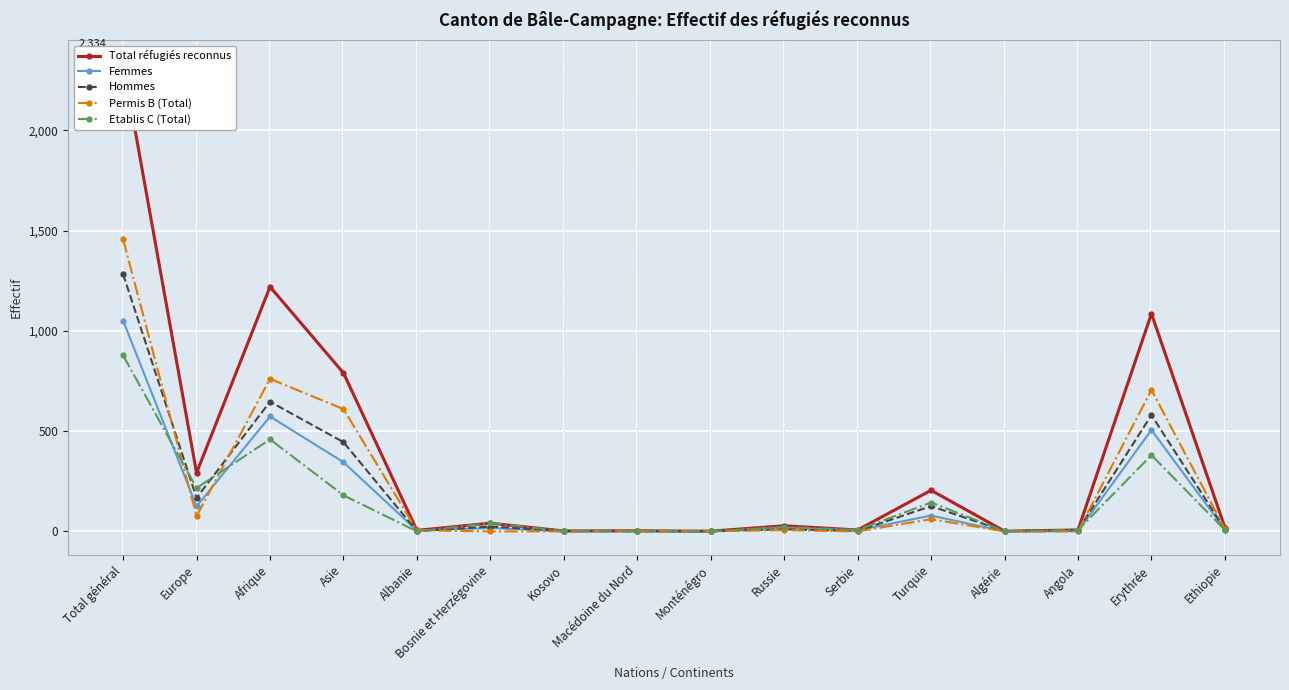

What are all the series names shown in the legend?

Total réfugiés reconnus, Femmes, Hommes, Permis B (Total), Etablis C (Total)